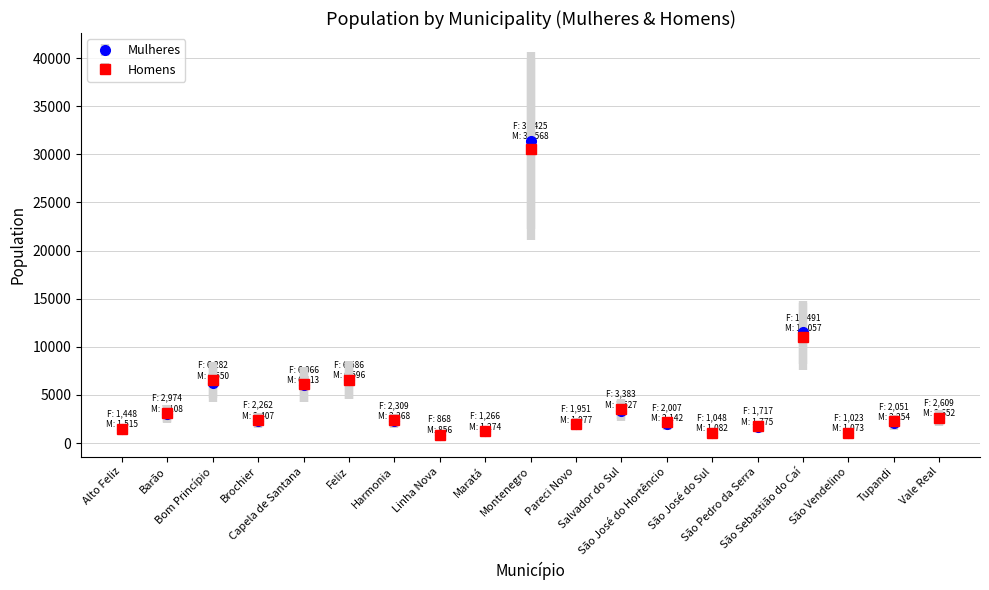

Reading left to right, list all the values displayed in this chart.

Mulheres: 1448	2974	6282	2262	6066	6586	2309	868	1266	31425	1951	3383	2007	1048	1717	11491	1023	2051	2609
Homens: 1515	3108	6550	2407	6113	6596	2368	856	1274	30568	1977	3527	2142	1082	1775	11057	1073	2254	2652